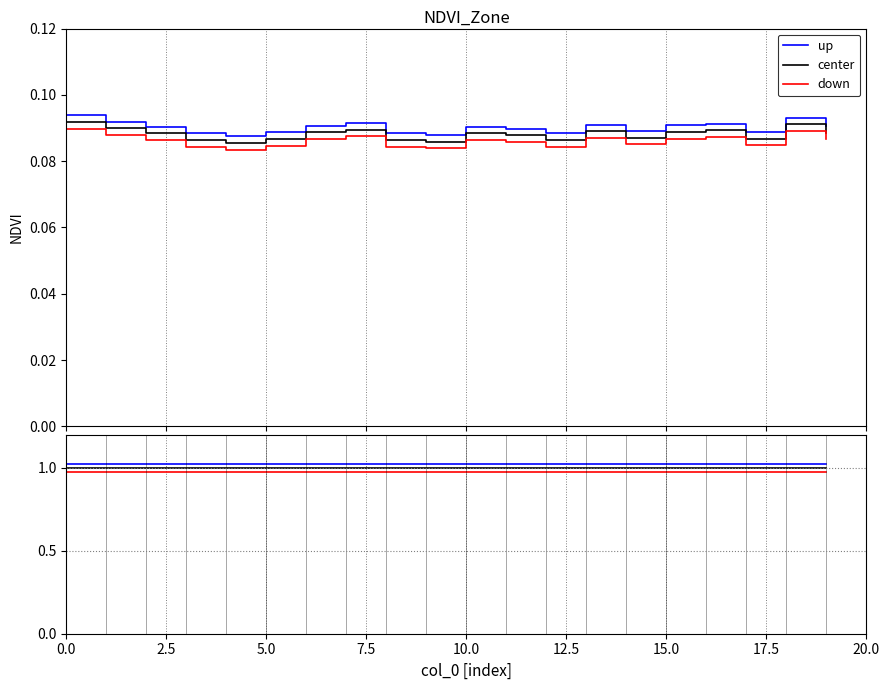

What is the sum of the down values at 13 and 10.0?

2.0